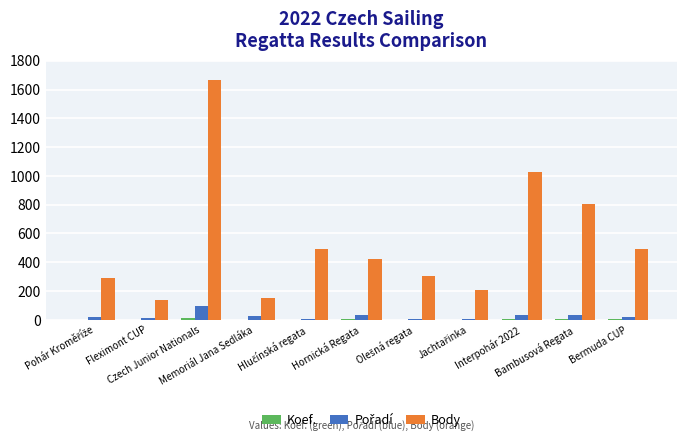

At which category is the sum across all series the highest?

Czech Junior Nationals